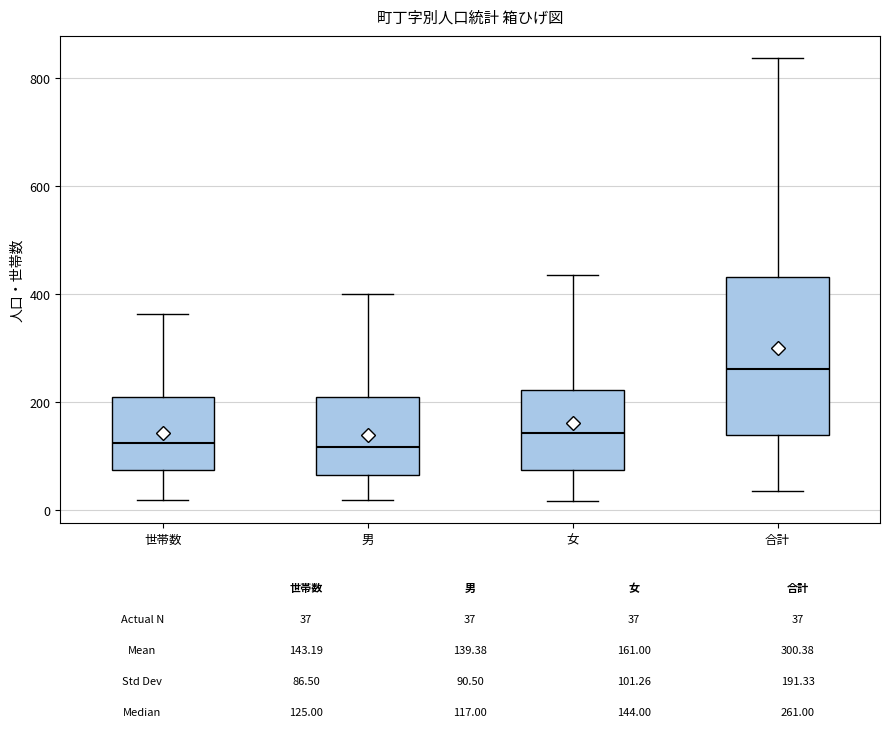

Comparing the boxes themselves (not the whiskers), which one is the tallest?

合計